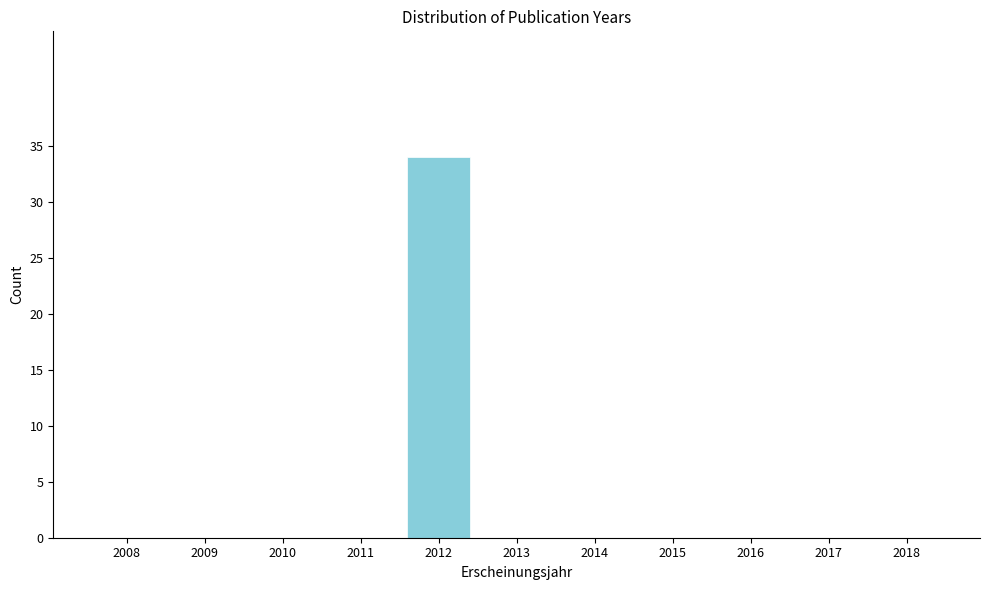

Reading right to left, list all the values displayed in this chart.

2018=0	2017=0	2016=0	2015=0	2014=0	2013=0	2012=34	2011=0	2010=0	2009=0	2008=0